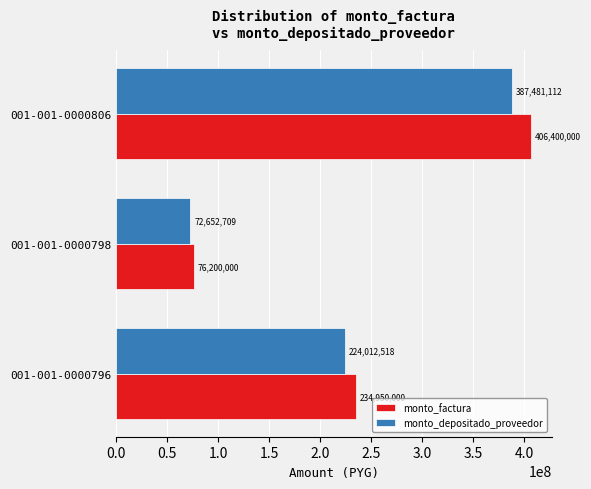

What is the difference between the monto_factura values at 001-001-0000806 and 001-001-0000798?

330200000